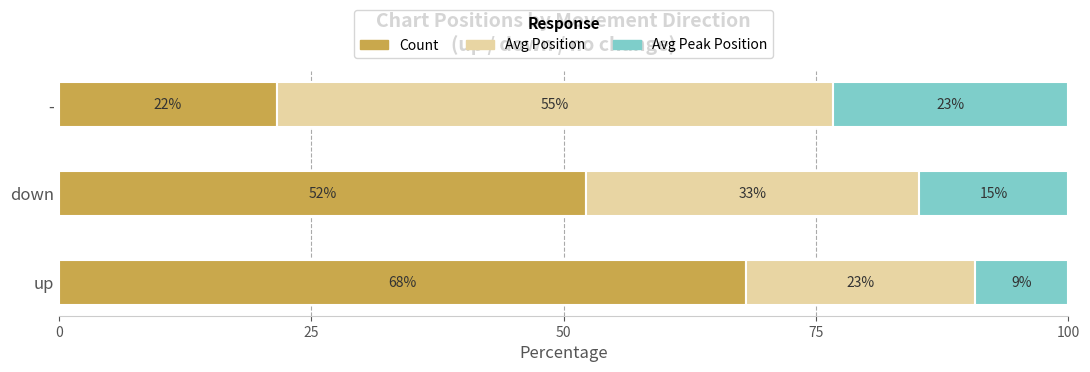

Which series has the widest spread of values?

Count